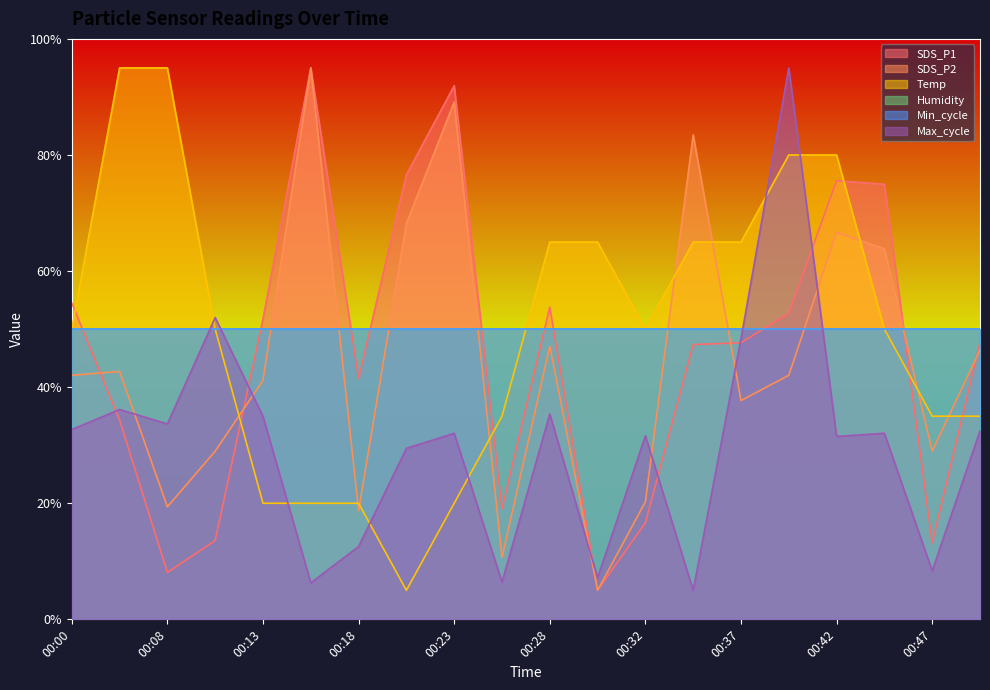

Does the chart have visible grid lines?

No